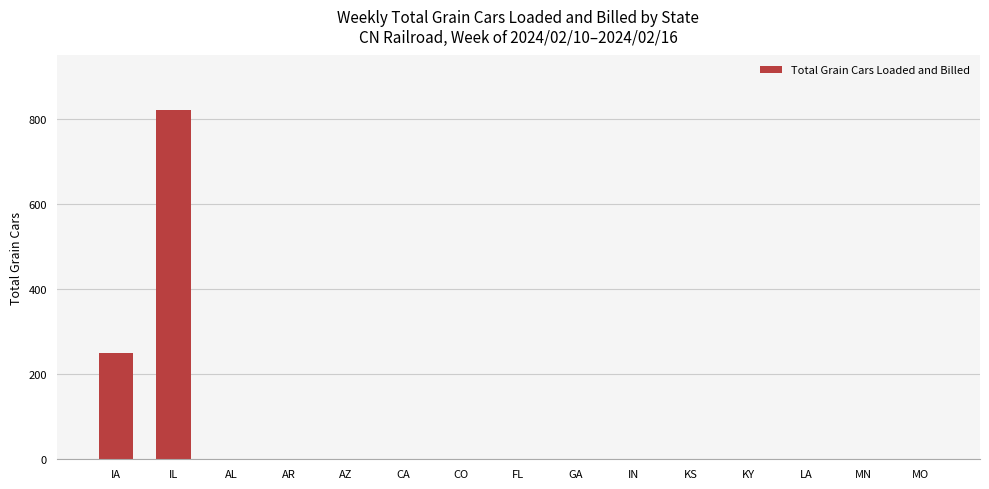

Which has a higher value, AL or IL?

IL